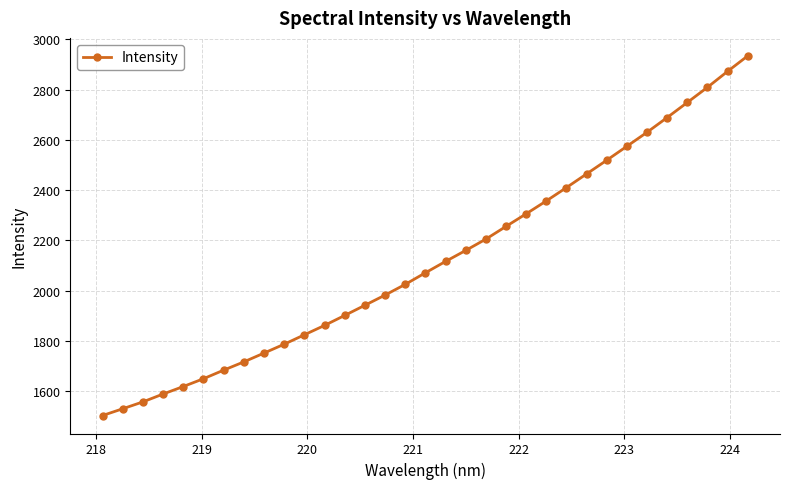

What is the maximum value shown in the chart?

2934.2